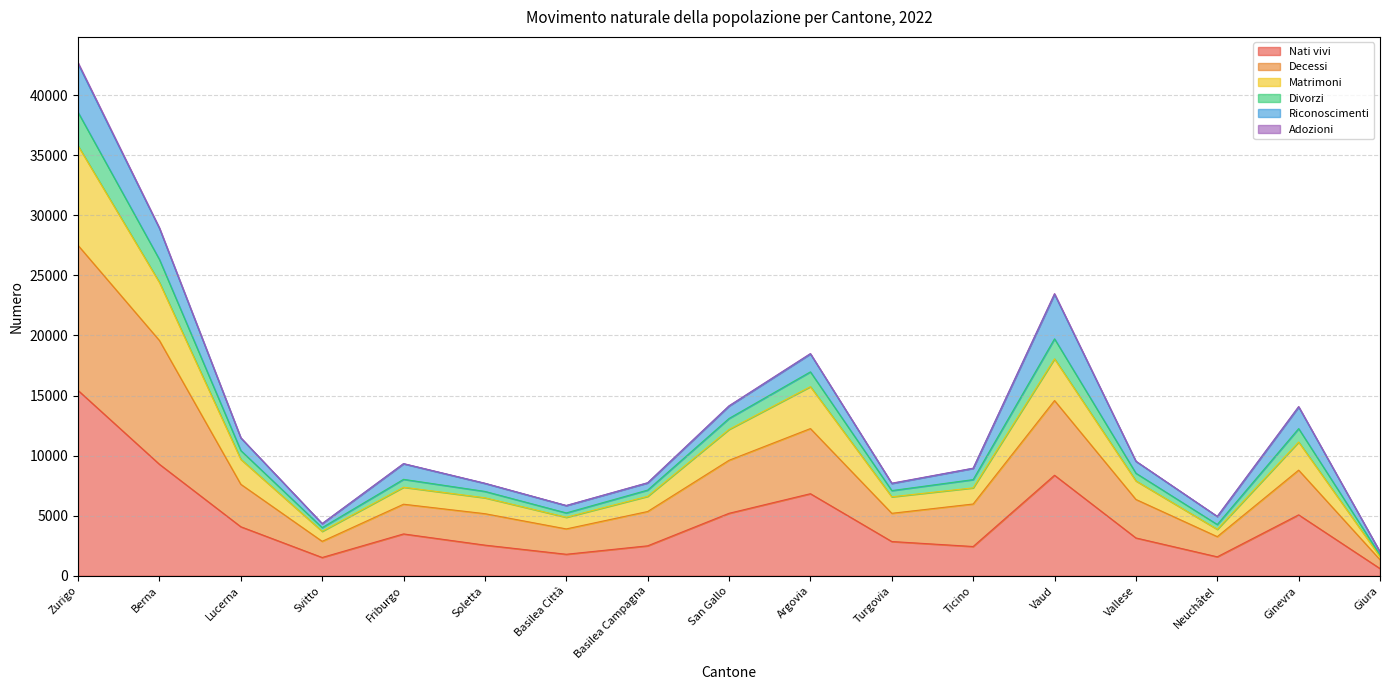

At which category is the sum across all series the highest?

Zurigo